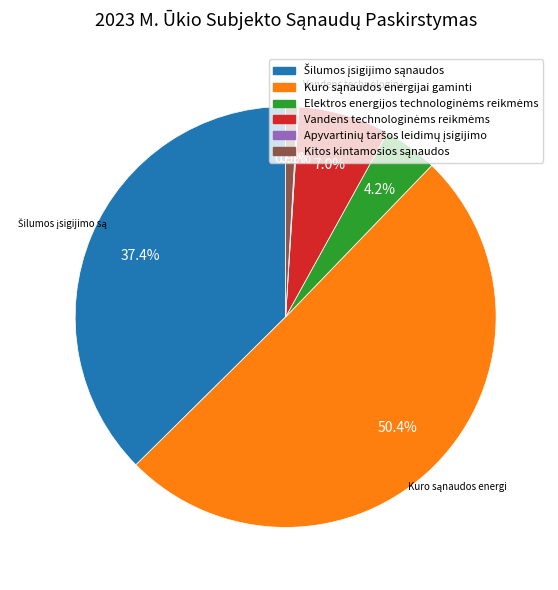

How many slices are in this pie chart?

6